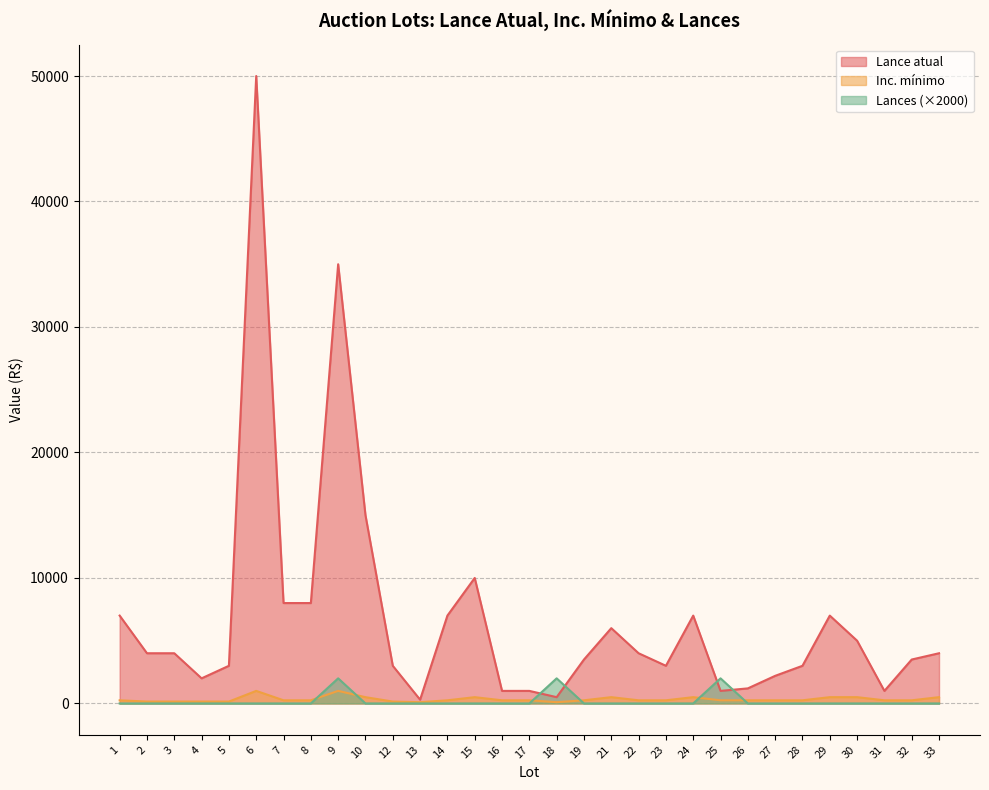

Rank the categories by Inc. mínimo value from highest to lowest.

6, 9, 10, 15, 21, 24, 29, 30, 33, 1, 7, 8, 14, 16, 17, 19, 22, 23, 25, 26, 27, 28, 31, 32, 2, 3, 4, 5, 12, 13, 18